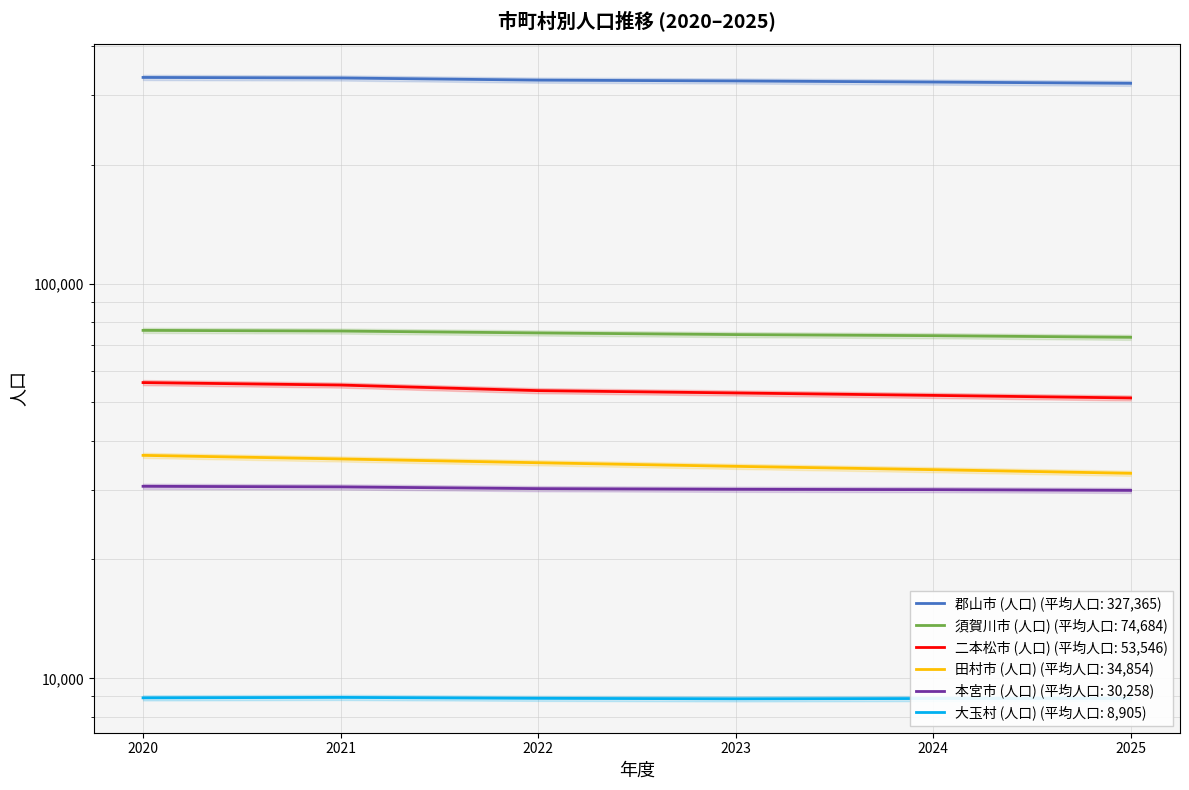

At which category is the sum across all series the highest?

2020